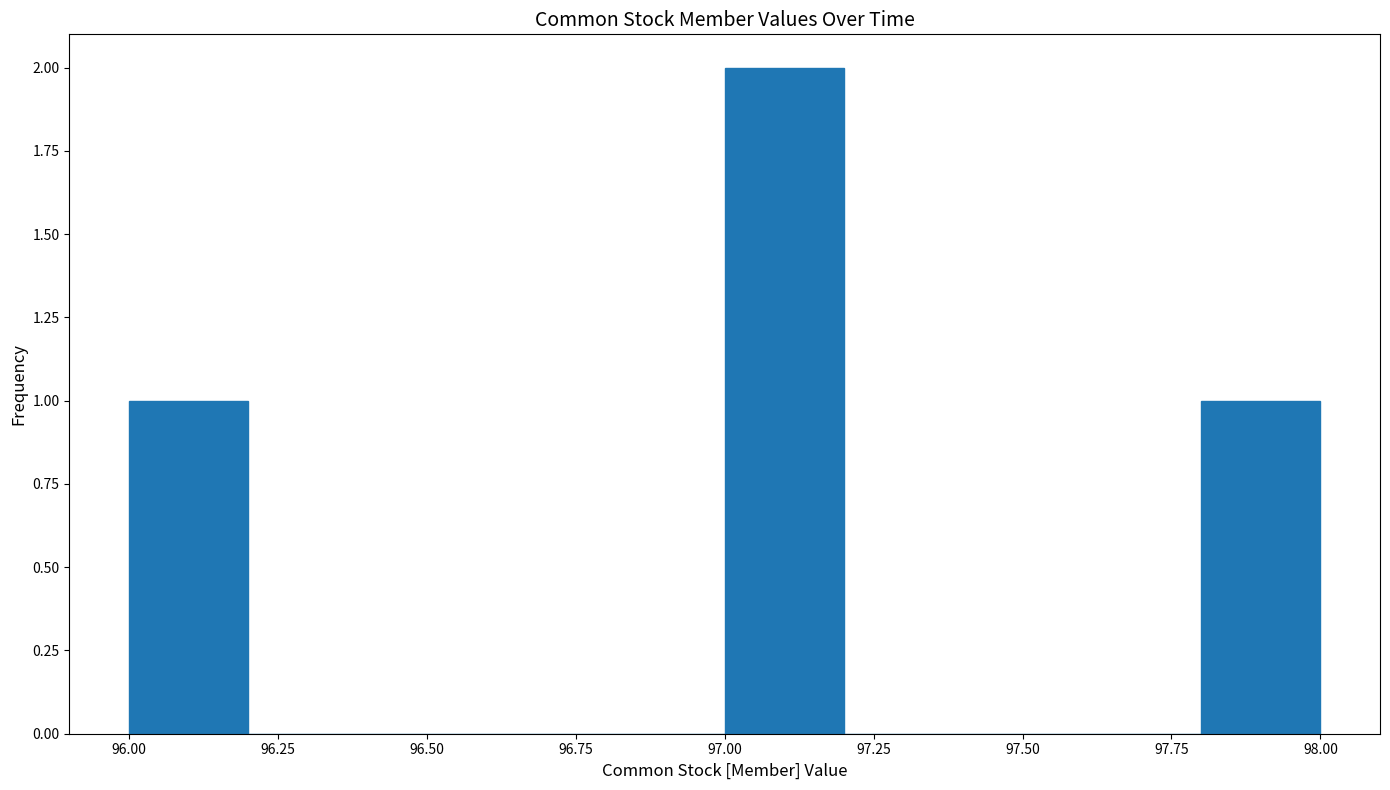

Which range on the x-axis has the tallest bar?

97.0 to 97.2